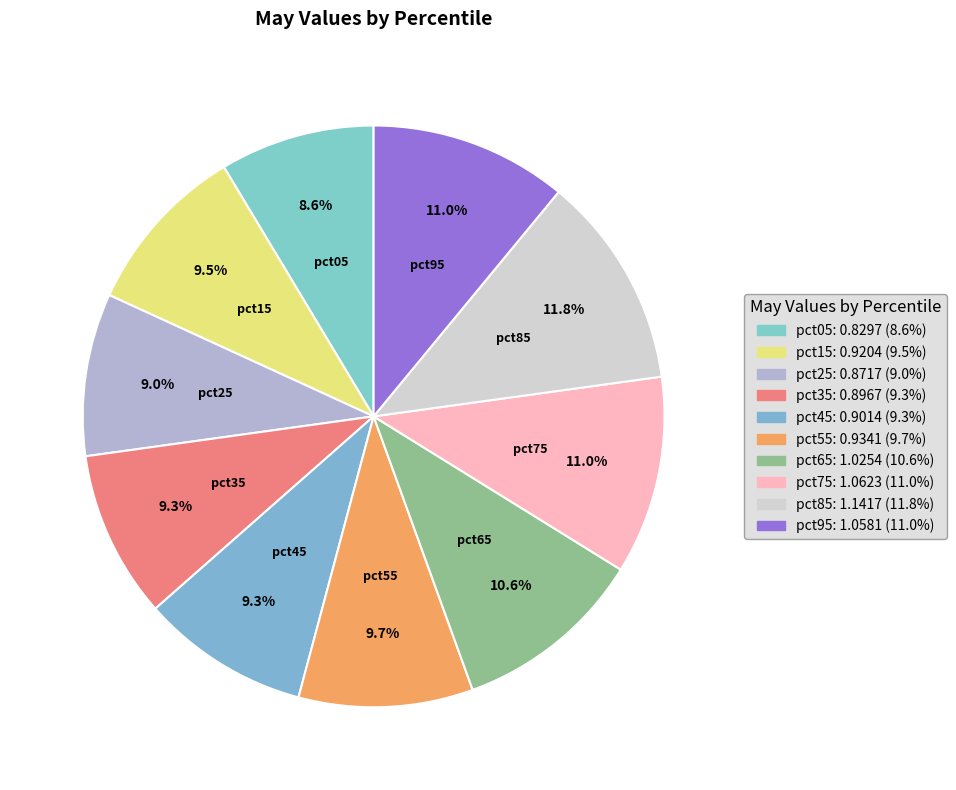

Count the number of slices in the pie.

10